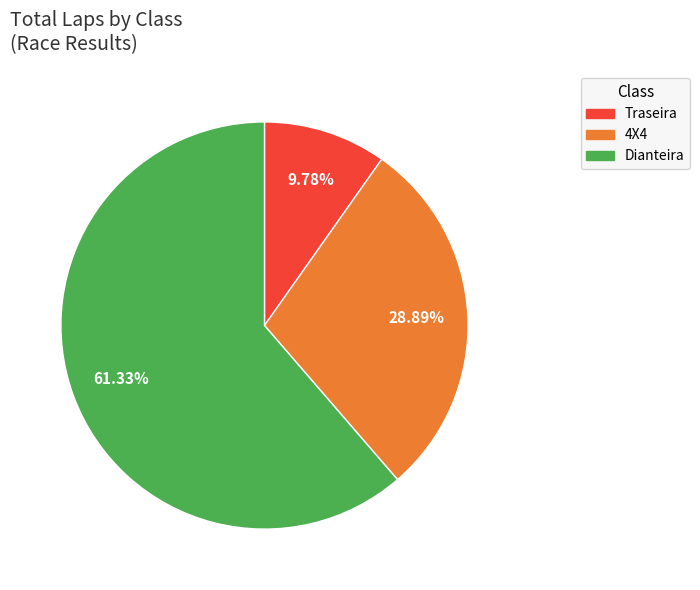

Is there a majority slice in this chart?

Yes